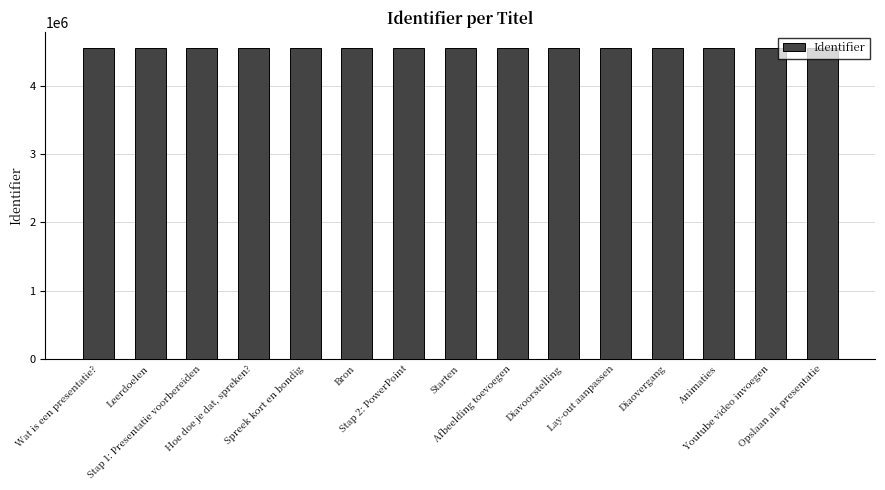

How many categories are shown in the chart?

15